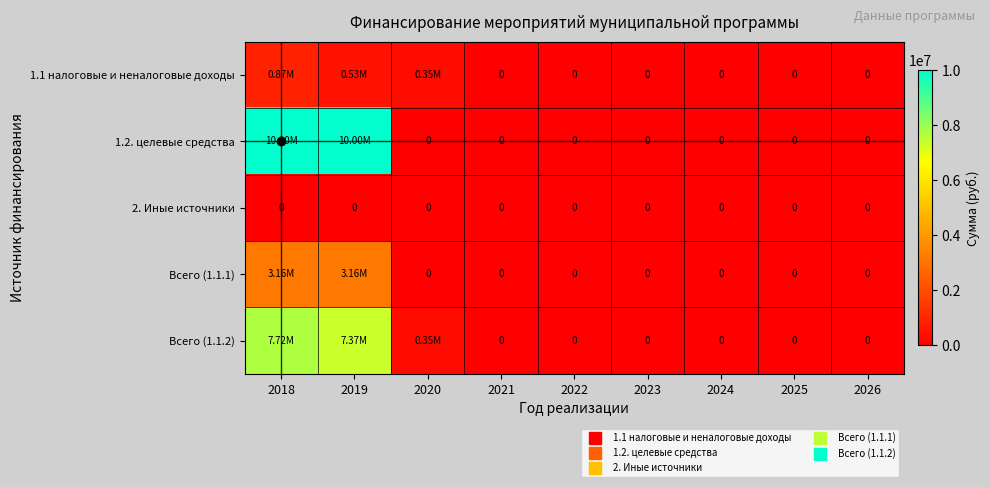

Which series has the largest range (max minus min)?

1.2. целевые средства